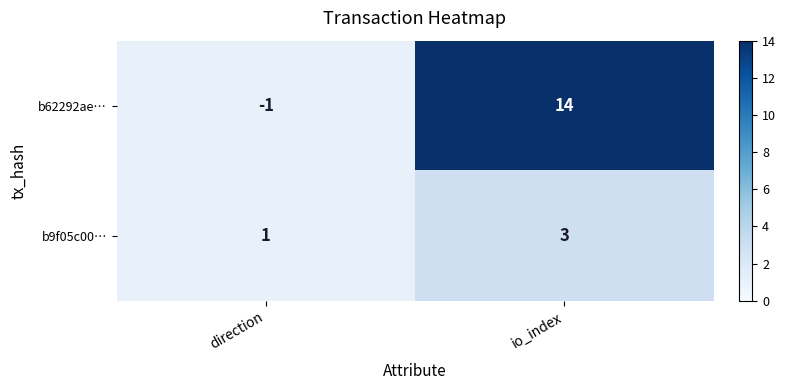

How many data points does each series have?

2